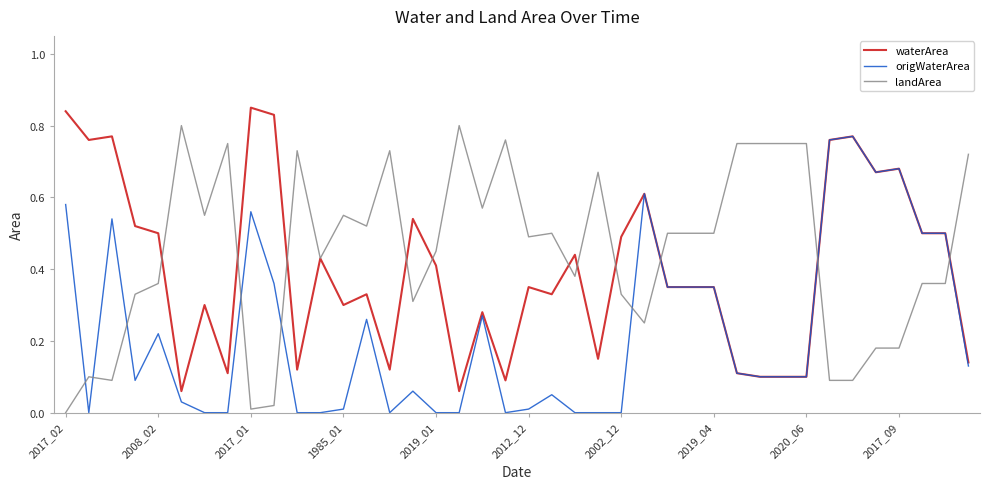

How many times do origWaterArea and landArea cross each other?

9